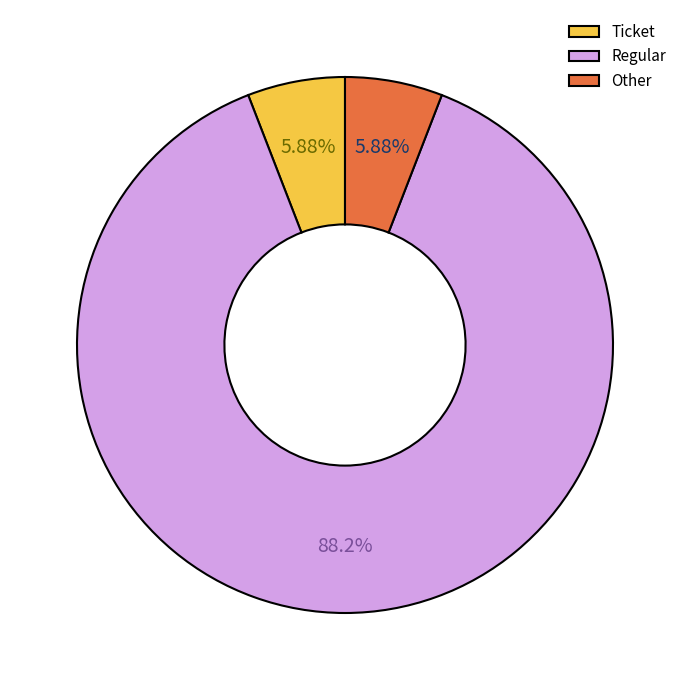

Combined, do Regular and Ticket account for over 50%?

Yes